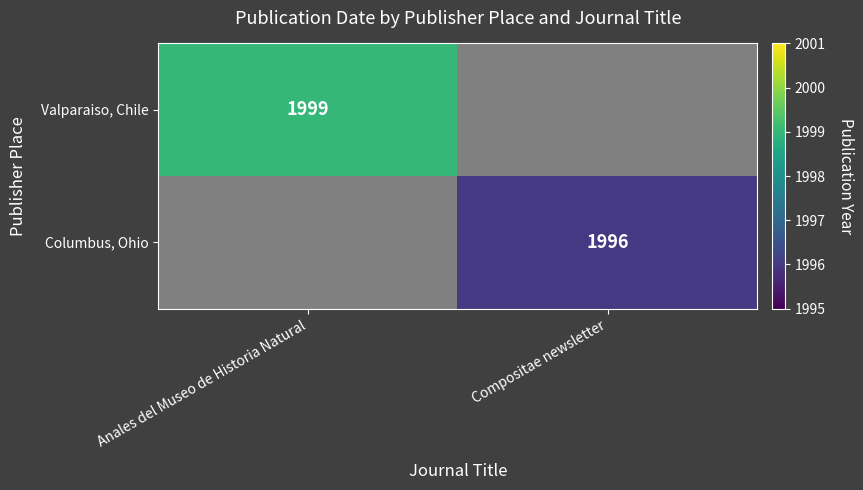

Is the value of Columbus, Ohio at Compositae newsletter greater than the value of Valparaiso, Chile at Anales del Museo de Historia Natural?

No